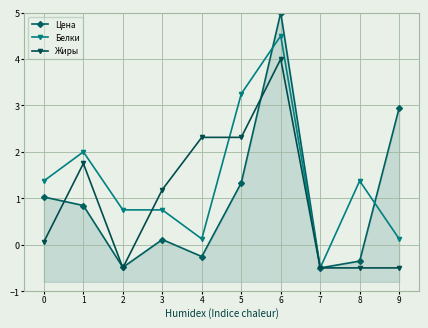

Count the number of data series in this chart.

3